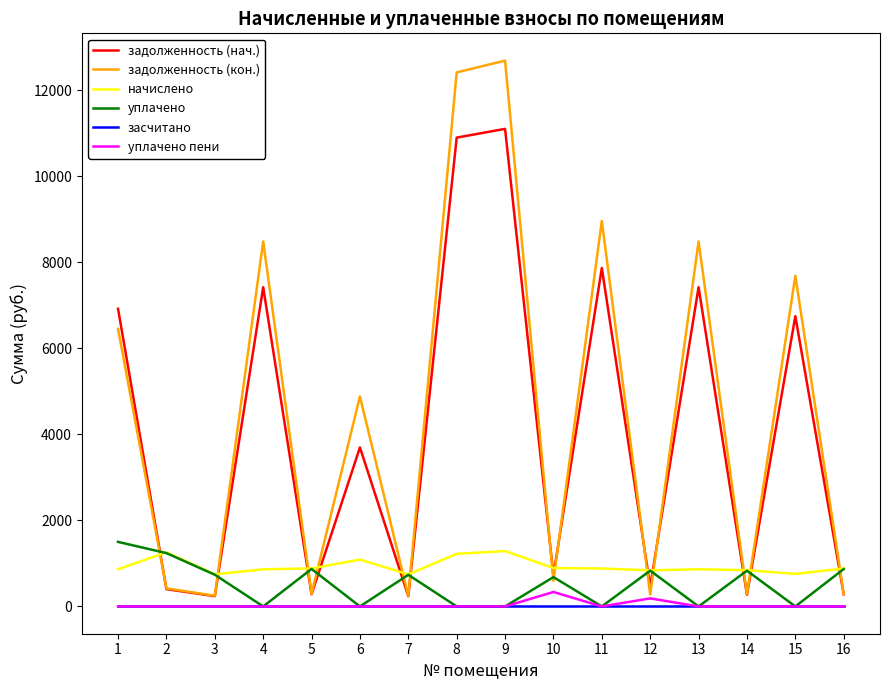

What is the total value across all series at 6?

9663.6